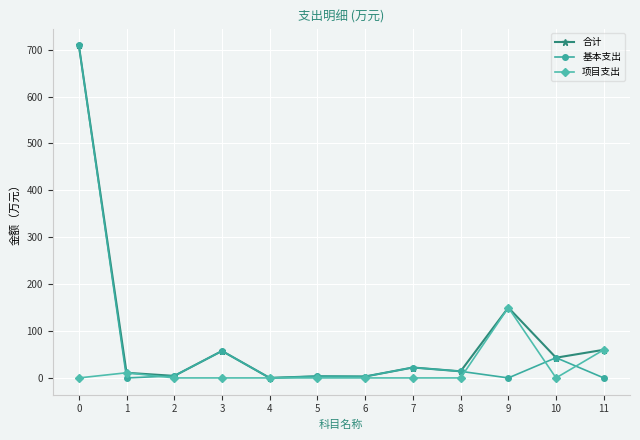

Is the value of 合计 at 5 greater than the value of 项目支出 at 9?

No